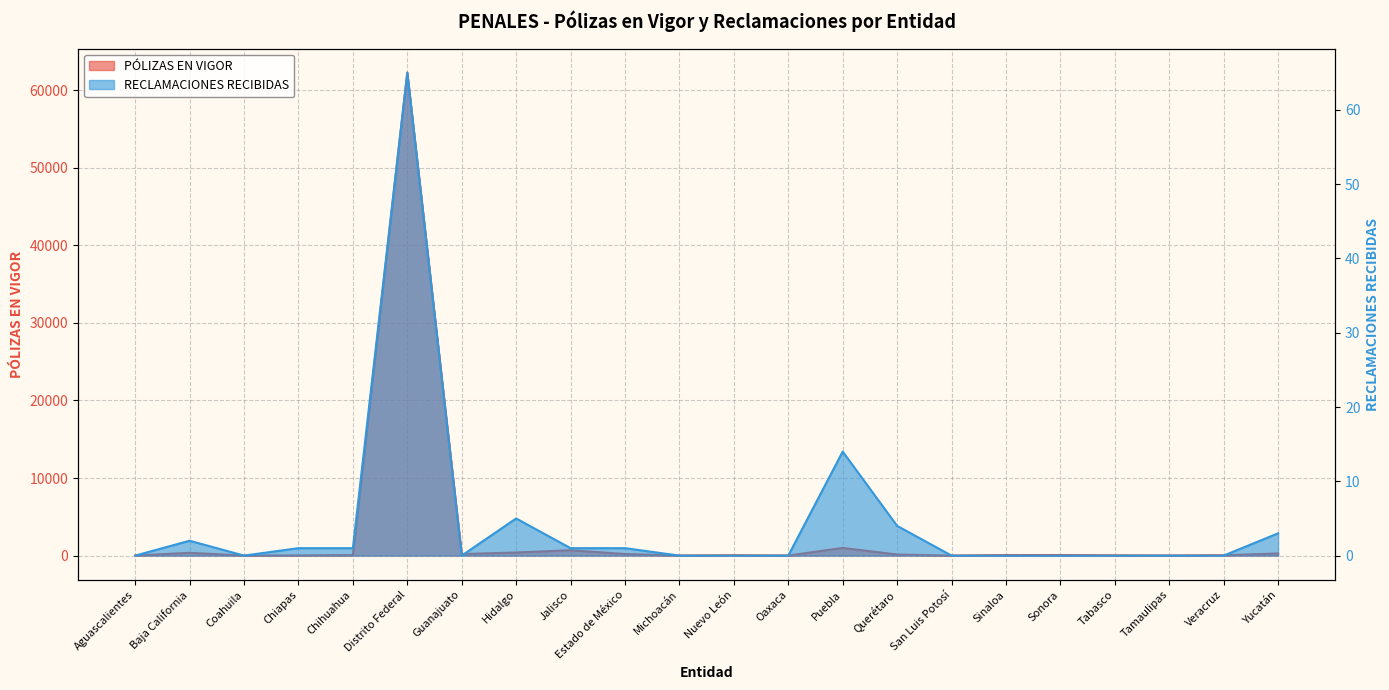

How many interior local peaks does the PÓLIZAS EN VIGOR series have?

6